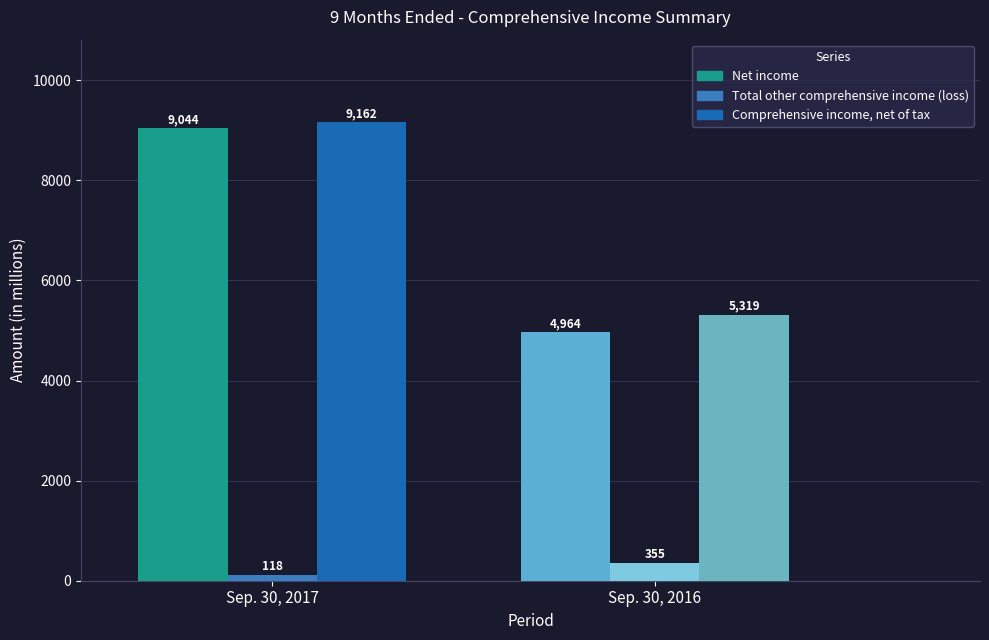

How many Total other comprehensive income (loss) values are between 118 and 355?

2